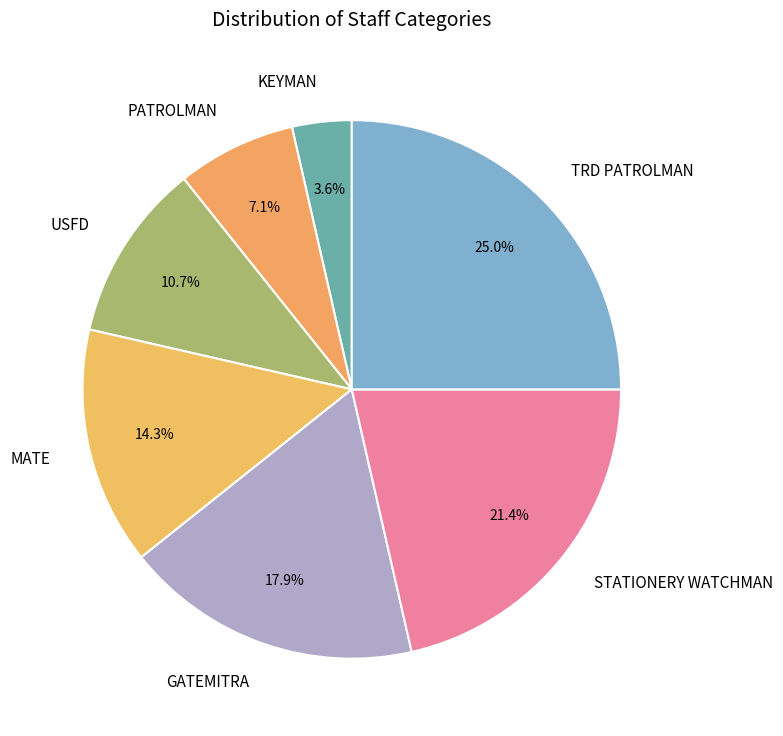

How many slices are in this pie chart?

7